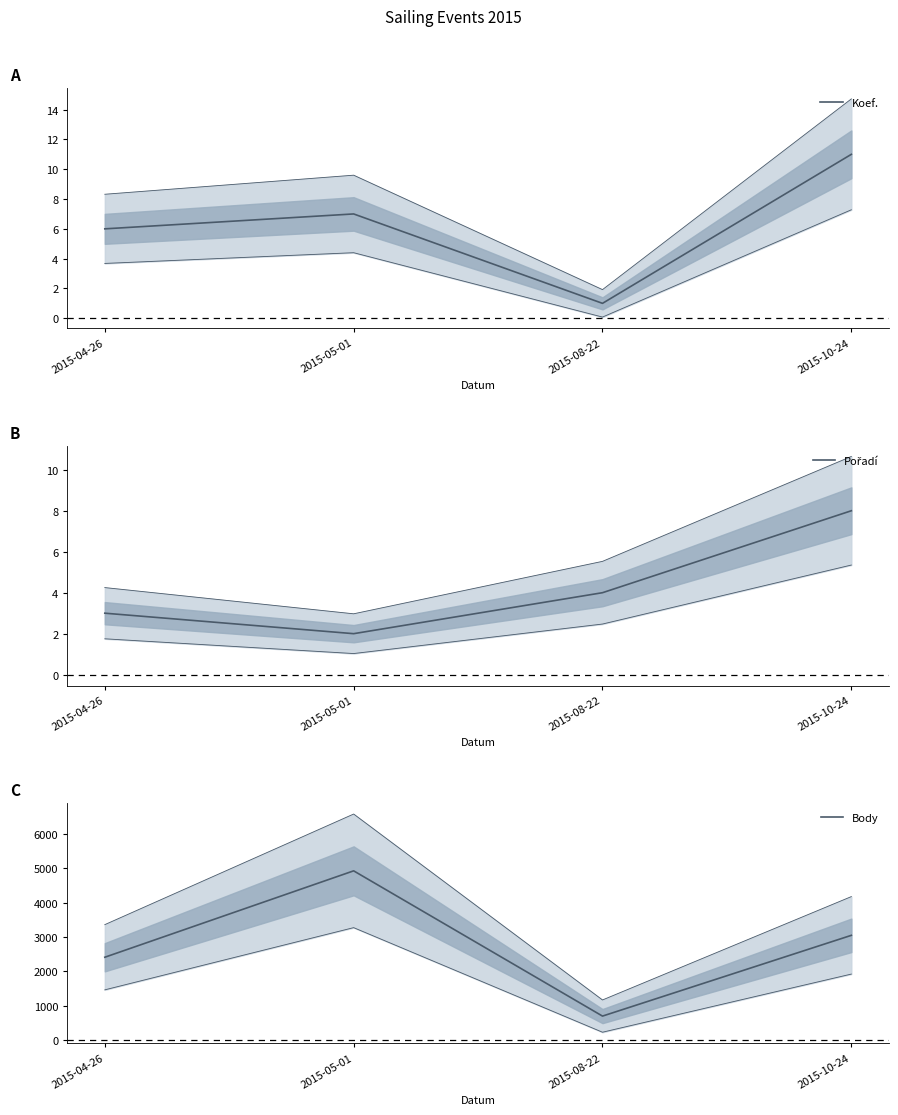

What is the highest value of the Body series?

4921